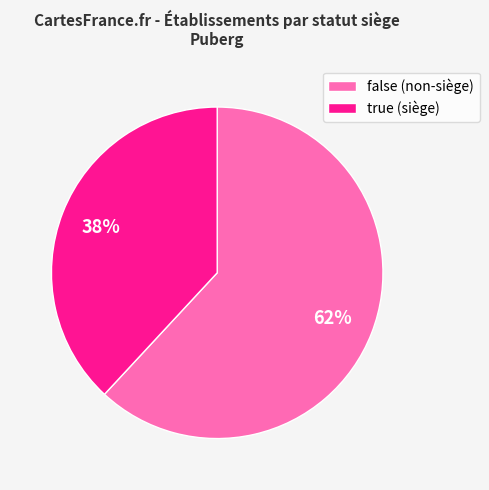

To the nearest percent, what percentage of the pie is true?

38%